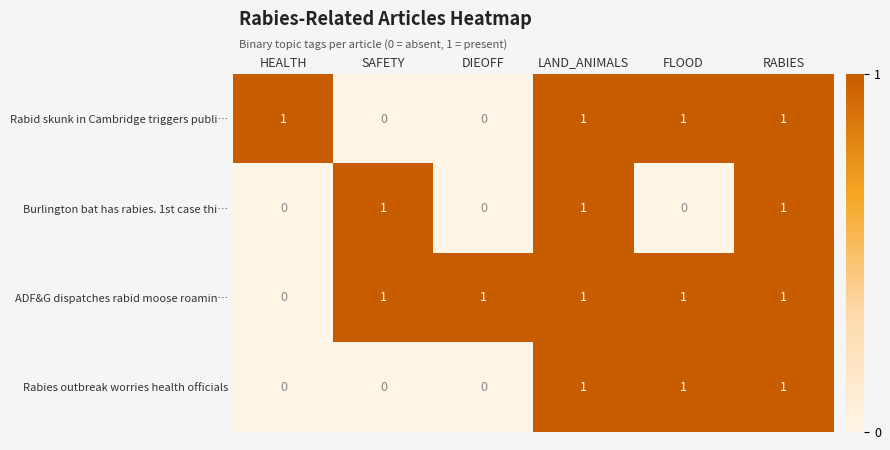

Count the Burlington bat has rabies. 1st case thi… values in the range 0 to 1.

6